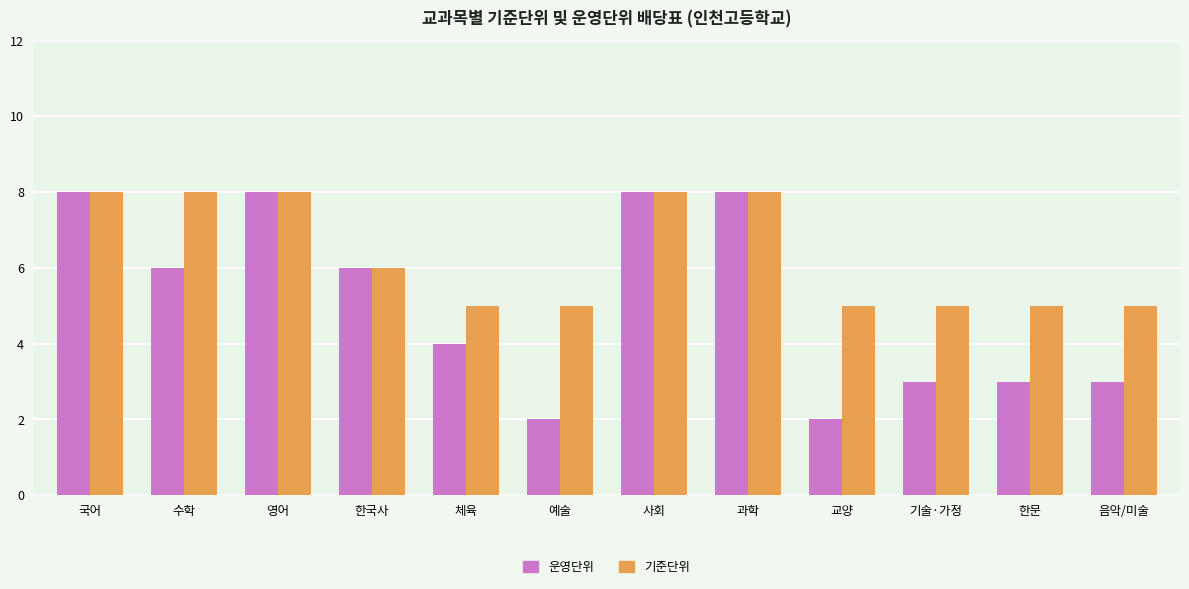

What is the maximum value for 기준단위?

8